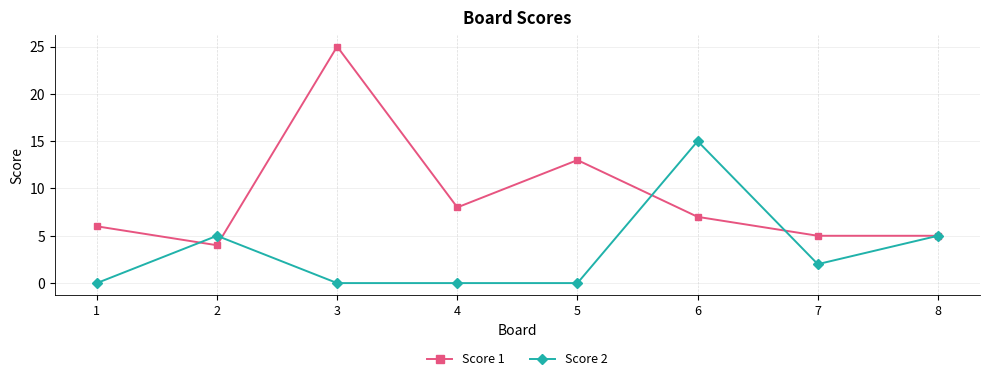

What is the difference between the maximum and minimum values in the Score 1 series?

21